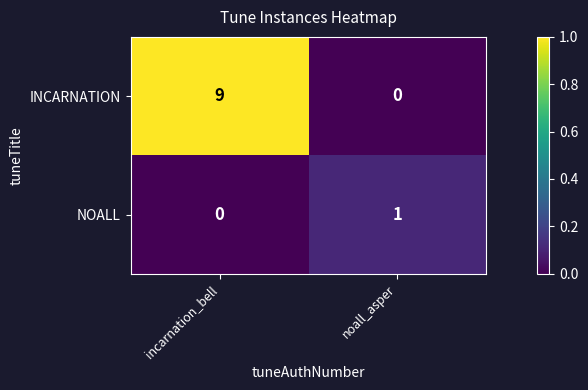

Which series has the largest total across all categories?

INCARNATION